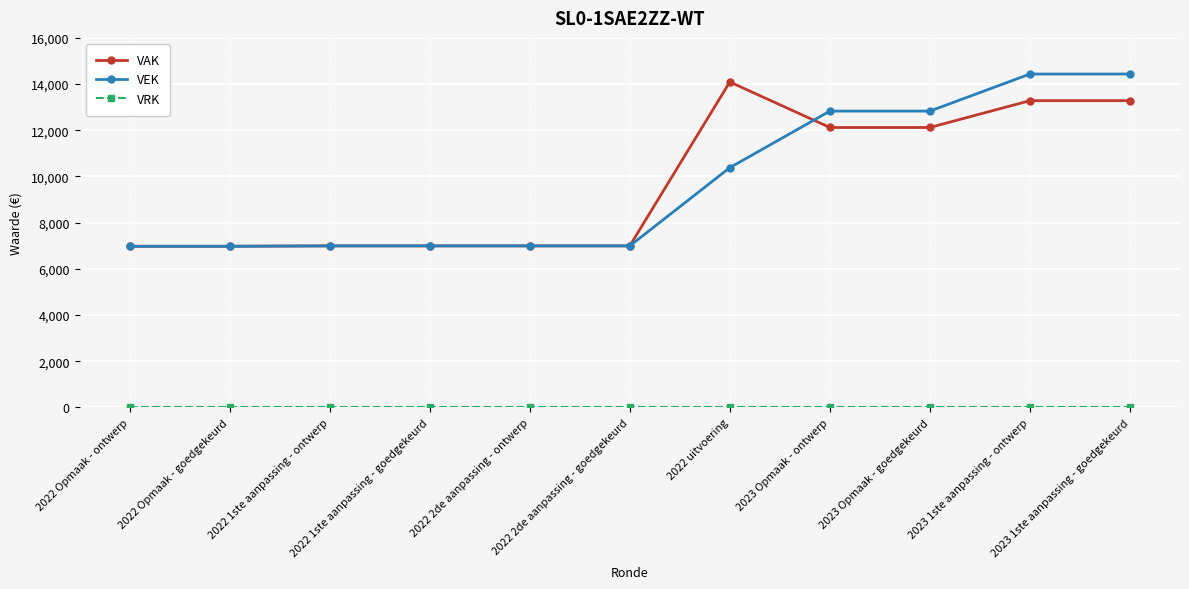

What is the minimum value for VAK?

6977